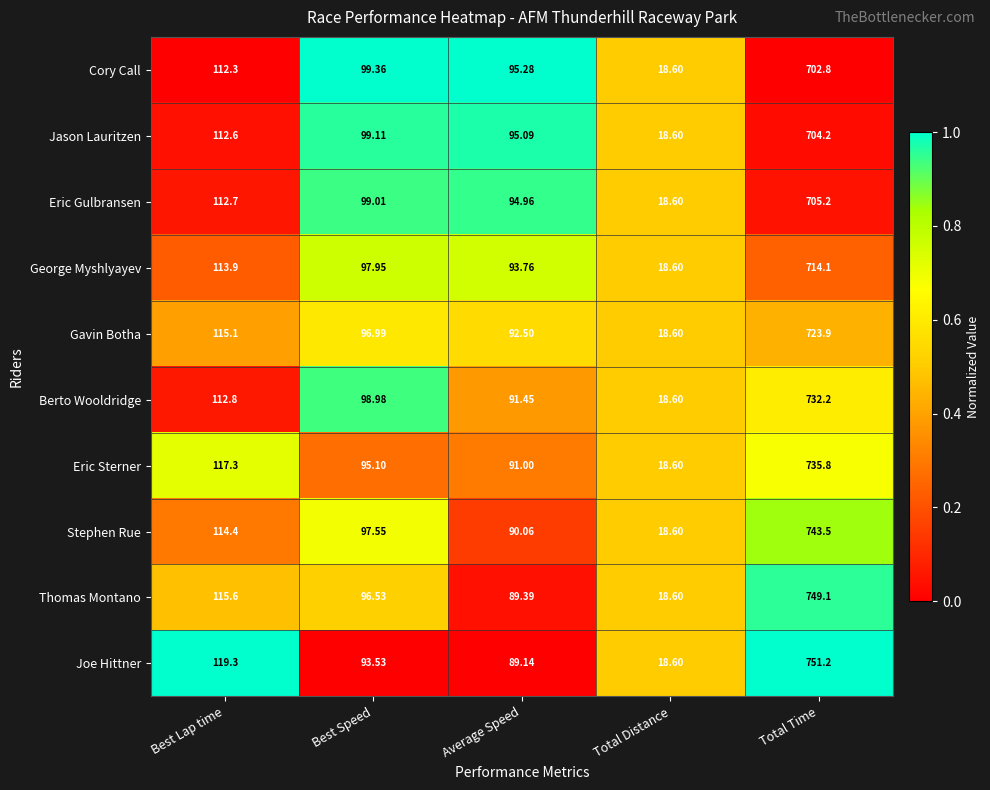

How many series are shown in this chart?

10